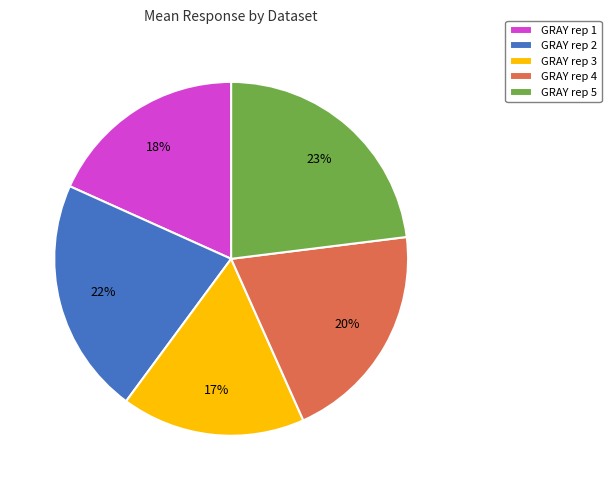

Which category has the biggest portion of the pie?

GRAY rep 5